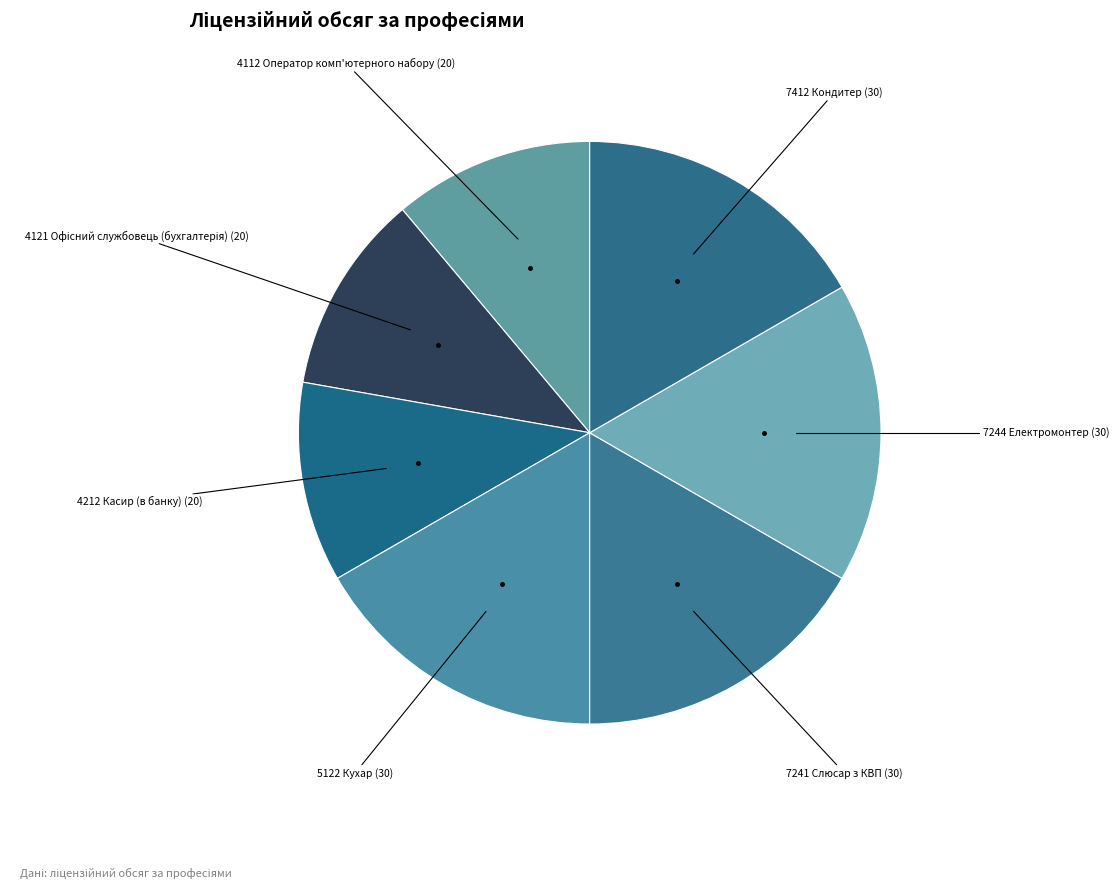

How many slices are in this pie chart?

7